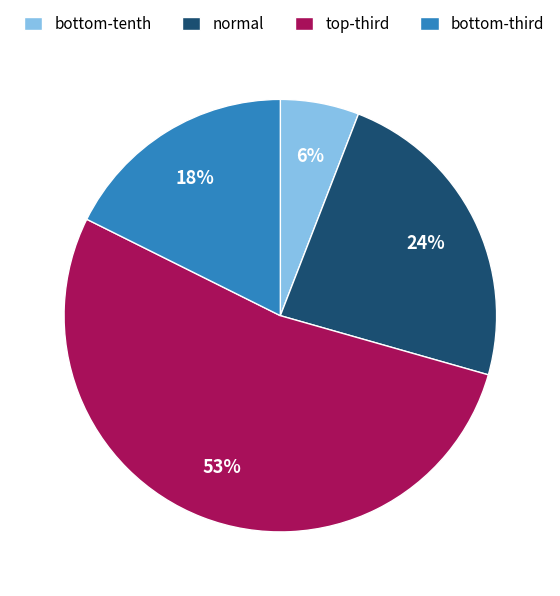

Which slice is the largest?

top-third